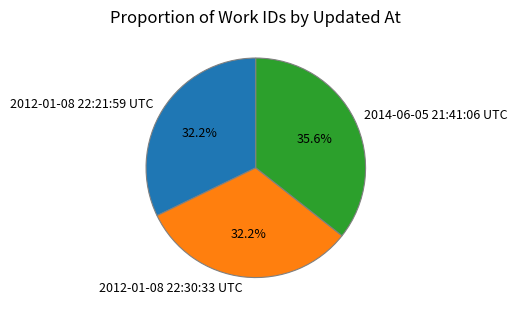

Is the sum of 2012-01-08 22:21:59 UTC and 2012-01-08 22:30:33 UTC greater than half?

Yes